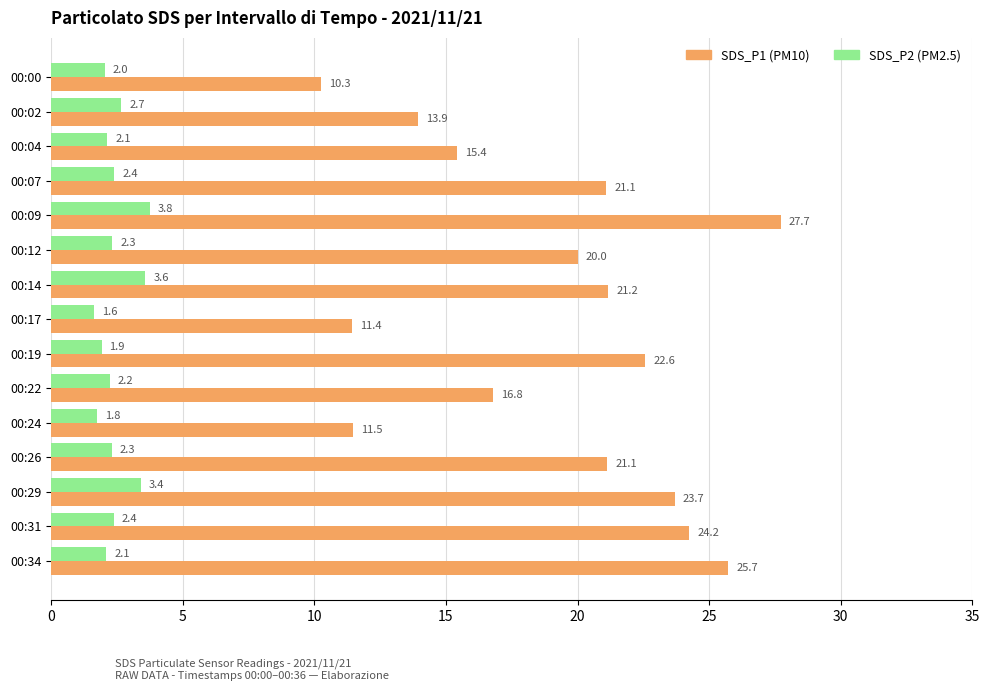

Which series has the largest range (max minus min)?

SDS_P1 (PM10)